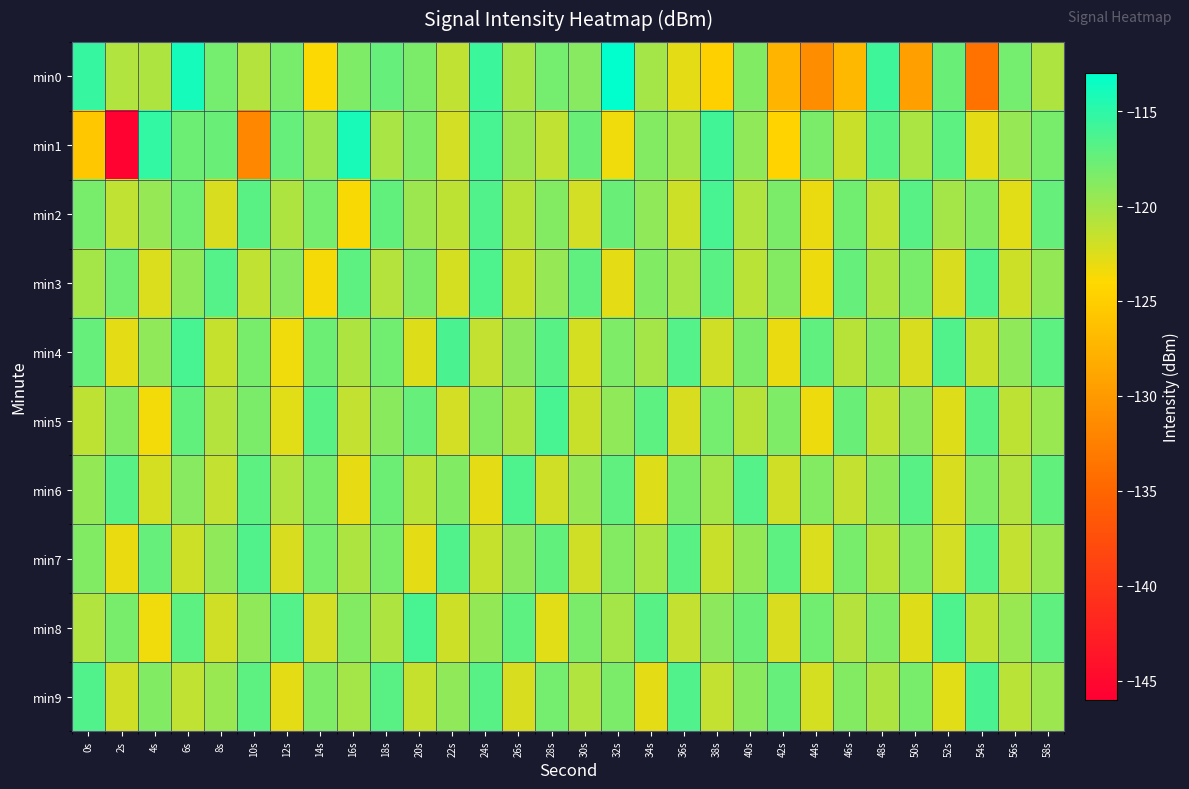

Reading left to right, list all the values displayed in this chart.

min0: 0s=-115.4	2s=-120.6	4s=-120.6	6s=-114.0	8s=-118.1	10s=-120.8	12s=-118.3	14s=-123.9	16s=-118.5	18s=-117.5	20s=-118.4	22s=-121.3	24s=-115.7	26s=-120.3	28s=-118.1	30s=-118.8	32s=-113.0	34s=-120.1	36s=-122.9	38s=-124.8	40s=-118.6	42s=-127.5	44s=-131.3	46s=-127.1	48s=-115.8	50s=-129.4	52s=-117.6	54s=-133.9	56s=-118.2	58s=-120.5
min1: 0s=-125.7	2s=-145.6	4s=-115.3	6s=-117.7	8s=-117.6	10s=-131.8	12s=-117.4	14s=-119.7	16s=-114.1	18s=-120.3	20s=-118.5	22s=-122.1	24s=-116.2	26s=-119.8	28s=-121.3	30s=-117.6	32s=-123.4	34s=-118.7	36s=-120.1	38s=-115.9	40s=-119.2	42s=-124.5	44s=-118.3	46s=-121.7	48s=-116.8	50s=-120.4	52s=-117.1	54s=-122.8	56s=-119.5	58s=-118.2
min2: 0s=-118.2	2s=-121.3	4s=-119.5	6s=-117.8	8s=-122.4	10s=-116.9	12s=-120.6	14s=-118.1	16s=-123.7	18s=-117.3	20s=-119.8	22s=-121.2	24s=-116.5	26s=-120.9	28s=-118.7	30s=-122.1	32s=-117.6	34s=-119.3	36s=-121.8	38s=-116.2	40s=-120.7	42s=-118.4	44s=-123.1	46s=-117.9	48s=-121.5	50s=-116.8	52s=-120.2	54s=-118.6	56s=-122.7	58s=-117.4
min3: 0s=-120.1	2s=-117.8	4s=-122.5	6s=-119.2	8s=-116.7	10s=-121.3	12s=-118.9	14s=-123.6	16s=-117.1	18s=-120.8	20s=-118.3	22s=-122.2	24s=-116.4	26s=-121.7	28s=-119.5	30s=-117.2	32s=-122.9	34s=-118.6	36s=-120.3	38s=-116.9	40s=-121.1	42s=-118.7	44s=-123.3	46s=-117.5	48s=-120.6	50s=-118.2	52s=-122.4	54s=-116.6	56s=-121.8	58s=-119.4
min4: 0s=-117.5	2s=-122.8	4s=-119.3	6s=-116.1	8s=-121.6	10s=-118.2	12s=-123.4	14s=-117.7	16s=-120.5	18s=-118.0	20s=-122.6	22s=-116.3	24s=-121.4	26s=-119.1	28s=-116.8	30s=-122.2	32s=-118.5	34s=-120.2	36s=-116.7	38s=-121.9	40s=-118.4	42s=-123.1	44s=-117.2	46s=-120.9	48s=-118.6	50s=-122.3	52s=-116.5	54s=-121.7	56s=-119.3	58s=-117.0
min5: 0s=-121.2	2s=-118.7	4s=-123.5	6s=-117.3	8s=-120.8	10s=-118.3	12s=-122.7	14s=-116.9	16s=-121.5	18s=-119.0	20s=-117.4	22s=-122.1	24s=-118.8	26s=-120.5	28s=-116.2	30s=-121.7	32s=-119.3	34s=-117.0	36s=-122.4	38s=-118.1	40s=-120.9	42s=-118.5	44s=-123.2	46s=-117.6	48s=-121.3	50s=-118.9	52s=-122.6	54s=-116.8	56s=-121.2	58s=-119.6
min6: 0s=-119.4	2s=-116.8	4s=-122.2	6s=-118.9	8s=-121.5	10s=-117.1	12s=-120.7	14s=-118.2	16s=-123.0	18s=-117.7	20s=-121.1	22s=-118.6	24s=-122.8	26s=-116.4	28s=-121.9	30s=-119.5	32s=-117.2	34s=-122.6	36s=-118.3	38s=-120.1	40s=-116.7	42s=-122.0	44s=-118.7	46s=-121.4	48s=-119.0	50s=-116.8	52s=-122.3	54s=-118.5	56s=-120.8	58s=-117.3
min7: 0s=-118.6	2s=-123.1	4s=-117.4	6s=-121.8	8s=-119.2	10s=-116.6	12s=-122.4	14s=-118.1	16s=-120.6	18s=-118.2	20s=-122.8	22s=-116.5	24s=-121.6	26s=-119.1	28s=-117.3	30s=-122.0	32s=-118.7	34s=-120.4	36s=-116.9	38s=-121.7	40s=-119.4	42s=-117.1	44s=-122.5	46s=-118.2	48s=-120.9	50s=-118.5	52s=-122.1	54s=-116.7	56s=-121.4	58s=-119.8
min8: 0s=-120.7	2s=-118.2	4s=-123.4	6s=-117.1	8s=-121.9	10s=-119.3	12s=-116.7	14s=-122.1	16s=-118.8	18s=-120.5	20s=-116.2	22s=-121.8	24s=-119.4	26s=-117.0	28s=-122.7	30s=-118.4	32s=-120.1	34s=-116.8	36s=-121.5	38s=-119.1	40s=-117.6	42s=-122.3	44s=-118.0	46s=-120.8	48s=-118.5	50s=-122.6	52s=-116.4	54s=-121.2	56s=-119.7	58s=-117.2
min9: 0s=-116.5	2s=-122.0	4s=-118.6	6s=-121.3	8s=-119.7	10s=-117.1	12s=-122.8	14s=-118.5	16s=-120.2	18s=-116.9	20s=-121.6	22s=-119.2	24s=-116.8	26s=-122.4	28s=-118.1	30s=-120.7	32s=-118.3	34s=-122.9	36s=-116.6	38s=-121.4	40s=-119.0	42s=-117.5	44s=-122.2	46s=-118.8	48s=-120.5	50s=-118.2	52s=-122.7	54s=-116.3	56s=-121.1	58s=-119.8